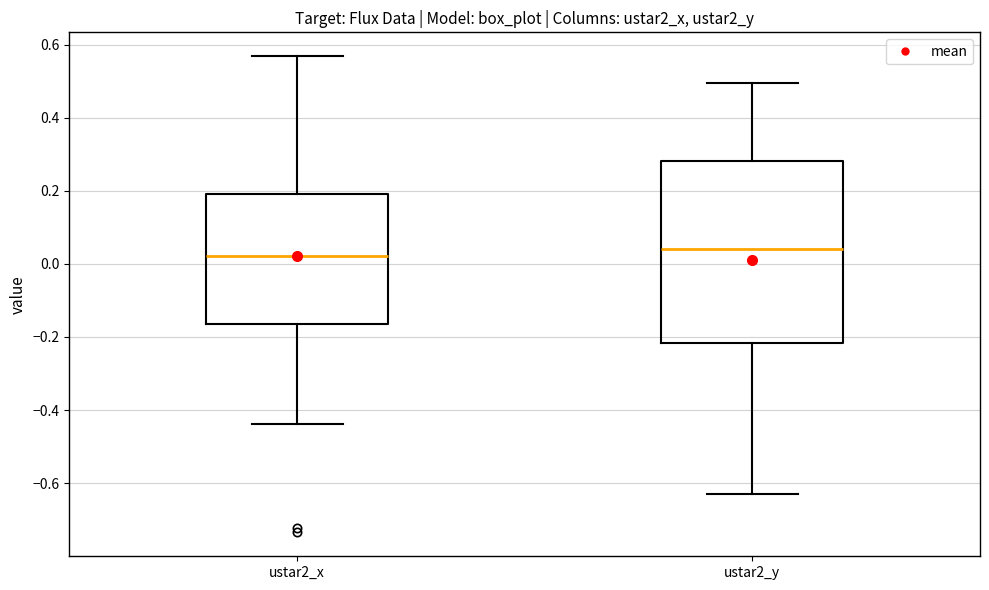

Where does the lower whisker of the box for ustar2_x end on the y-axis? The values are not printed on the chart, so give them approximately, as read against the axis.

-0.44